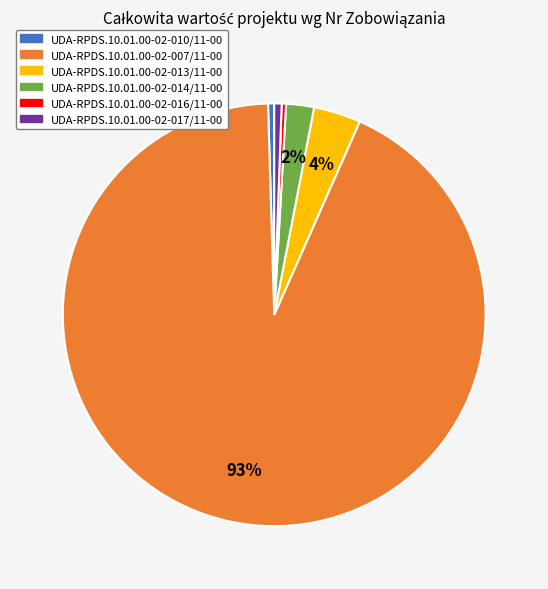

Which has a higher value, UDA-RPDS.10.01.00-02-014/11-00 or UDA-RPDS.10.01.00-02-016/11-00?

UDA-RPDS.10.01.00-02-014/11-00